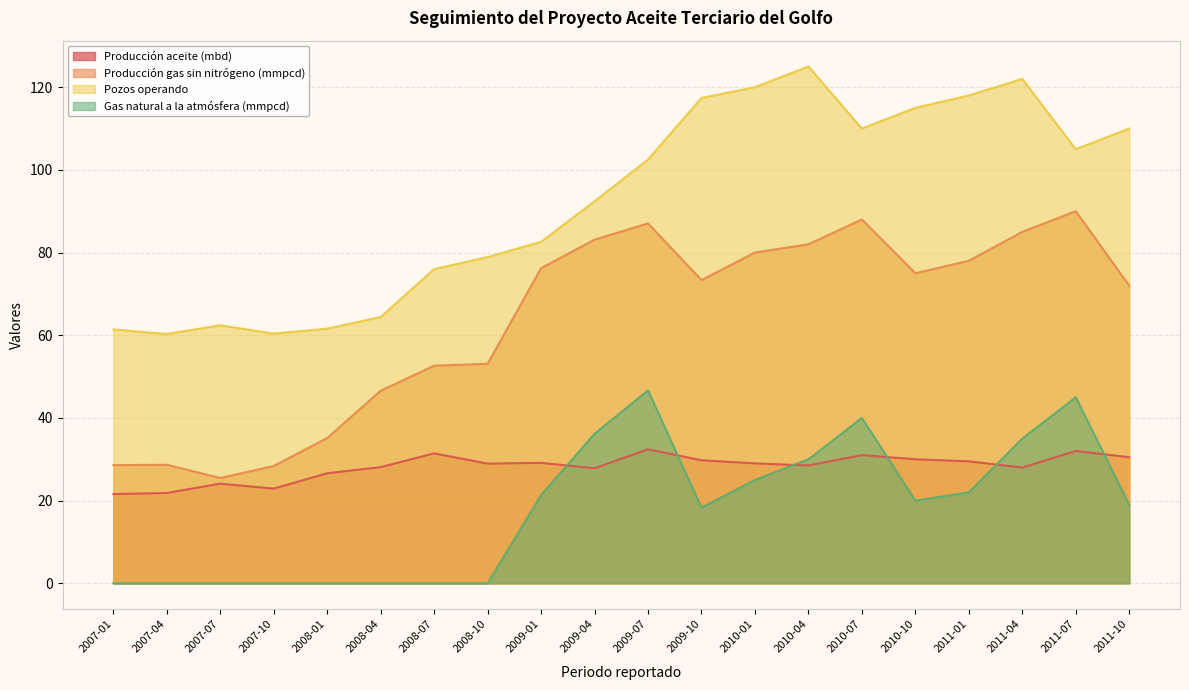

The Gas natural a la atmósfera (mmpcd) series shows 0.0 at 2007-01. True or false?

True